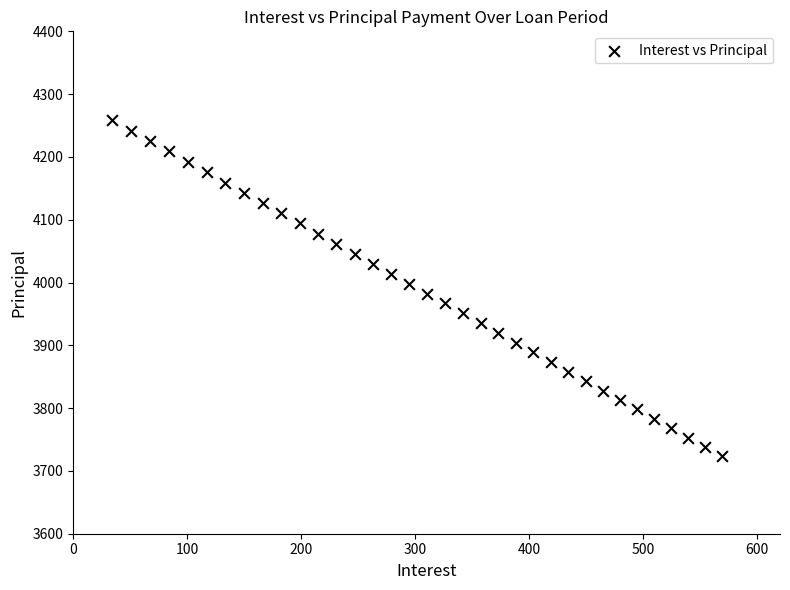

What is the range of Y values (max minus min)?

535